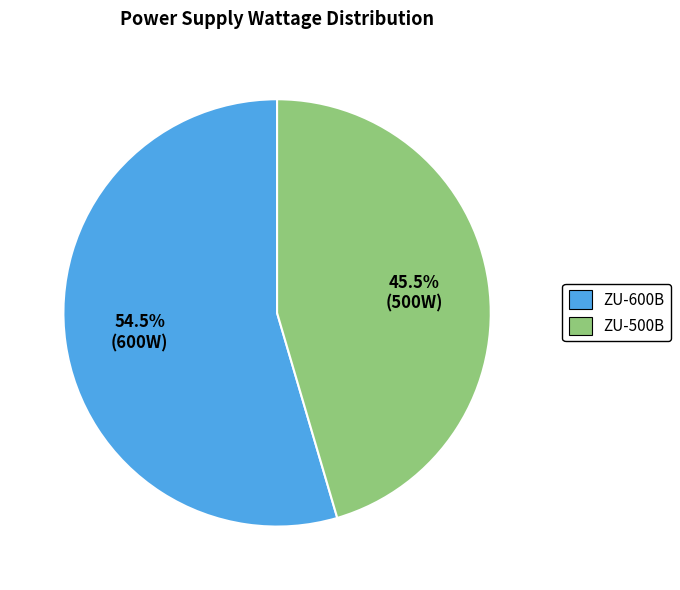

To the nearest percent, what is the difference between the ZU-500B and ZU-600B slice percentages?

9%